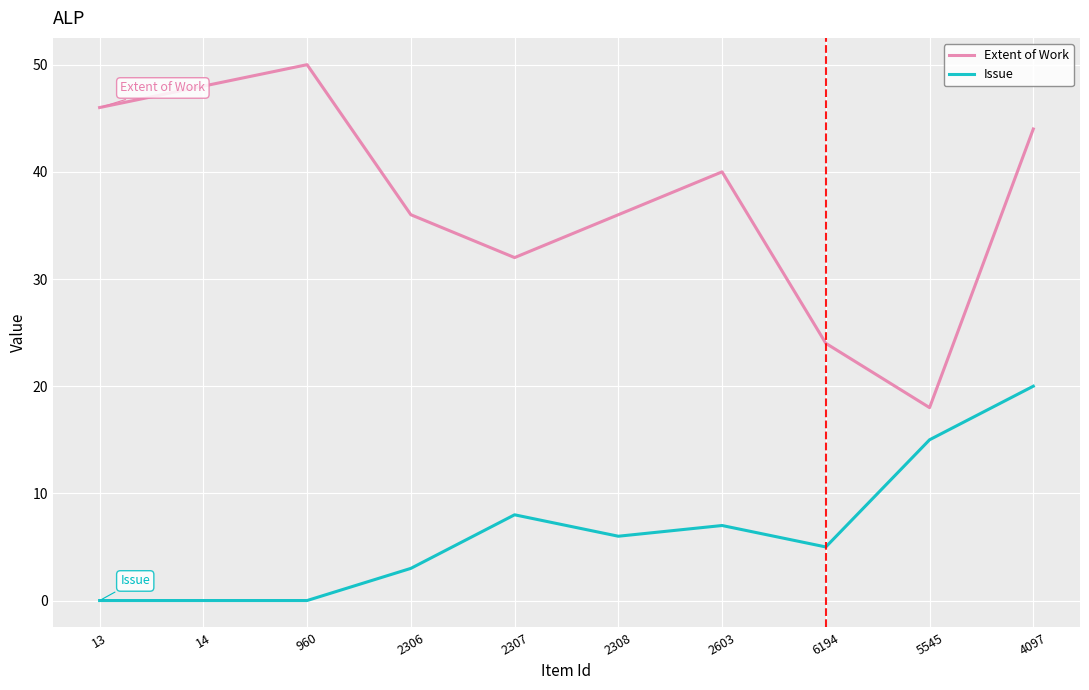

True or false: Extent of Work has more than 1 points higher than both neighbors.

True